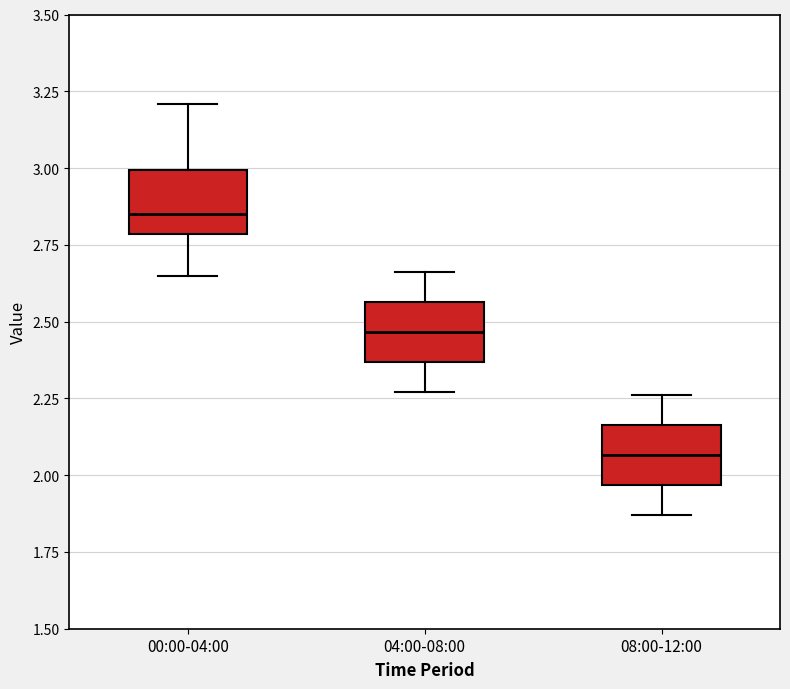

Reading left to right, read every box against the y-axis: the position of its median line, the range the box covers, and the ends of its whiskers. The values are not printed on the chart, so give them approximately, as read against the axis.

00:00-04:00: median 2.85, box 2.80 to 3.00, whiskers 2.65 to 3.20
04:00-08:00: median 2.45, box 2.35 to 2.55, whiskers 2.25 to 2.65
08:00-12:00: median 2.05, box 1.95 to 2.15, whiskers 1.85 to 2.25